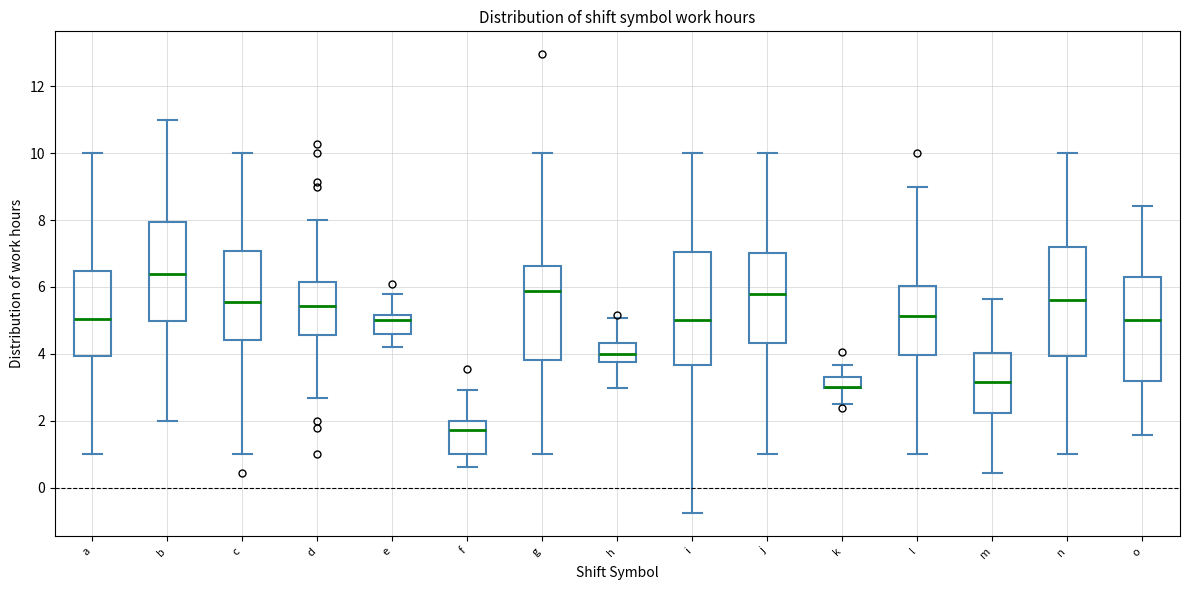

Reading left to right, read every box against the y-axis: the position of its median line, the range the box covers, and the ends of its whiskers. The values are not printed on the chart, so give them approximately, as read against the axis.

a: median 5.0, box 4.0 to 6.4, whiskers 1.0 to 10.0
b: median 6.4, box 5.0 to 8.0, whiskers 2.0 to 11.0
c: median 5.6, box 4.4 to 7.0, whiskers 1.0 to 10.0
d: median 5.4, box 4.6 to 6.2, whiskers 2.6 to 8.0
e: median 5.0, box 4.6 to 5.2, whiskers 4.2 to 5.8
f: median 1.8, box 1.0 to 2.0, whiskers 0.6 to 3.0
g: median 5.8, box 3.8 to 6.6, whiskers 1.0 to 10.0
h: median 4.0, box 3.8 to 4.4, whiskers 3.0 to 5.0
i: median 5.0, box 3.6 to 7.0, whiskers -0.8 to 10.0
j: median 5.8, box 4.4 to 7.0, whiskers 1.0 to 10.0
k: median 3.0 (drawn on the box's lower edge), box 3.0 to 3.4, whiskers 2.4 to 3.6
l: median 5.2, box 4.0 to 6.0, whiskers 1.0 to 9.0
m: median 3.2, box 2.2 to 4.0, whiskers 0.4 to 5.6
n: median 5.6, box 4.0 to 7.2, whiskers 1.0 to 10.0
o: median 5.0, box 3.2 to 6.2, whiskers 1.6 to 8.4